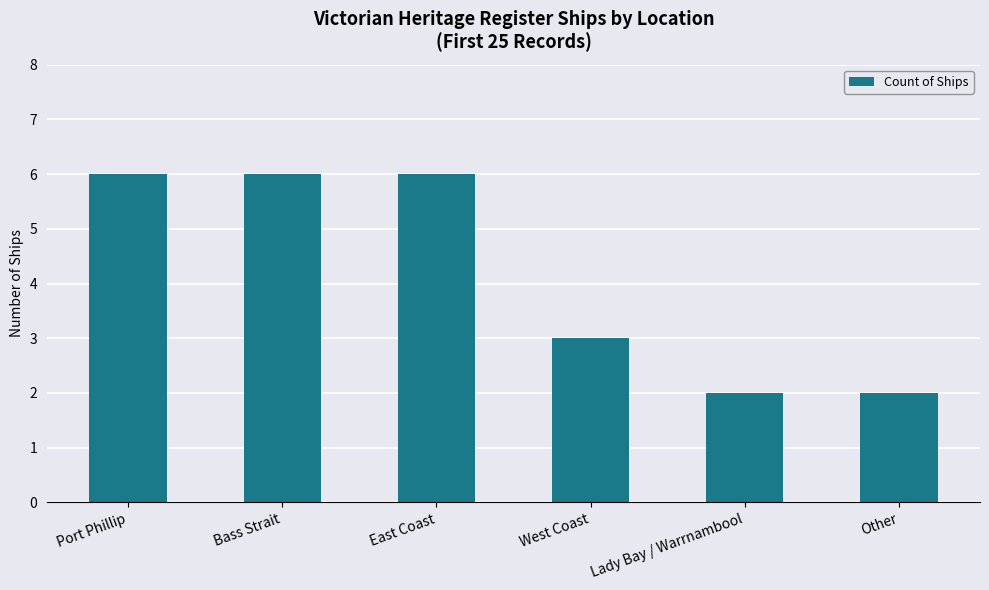

How many values are between 2 and 6?

6